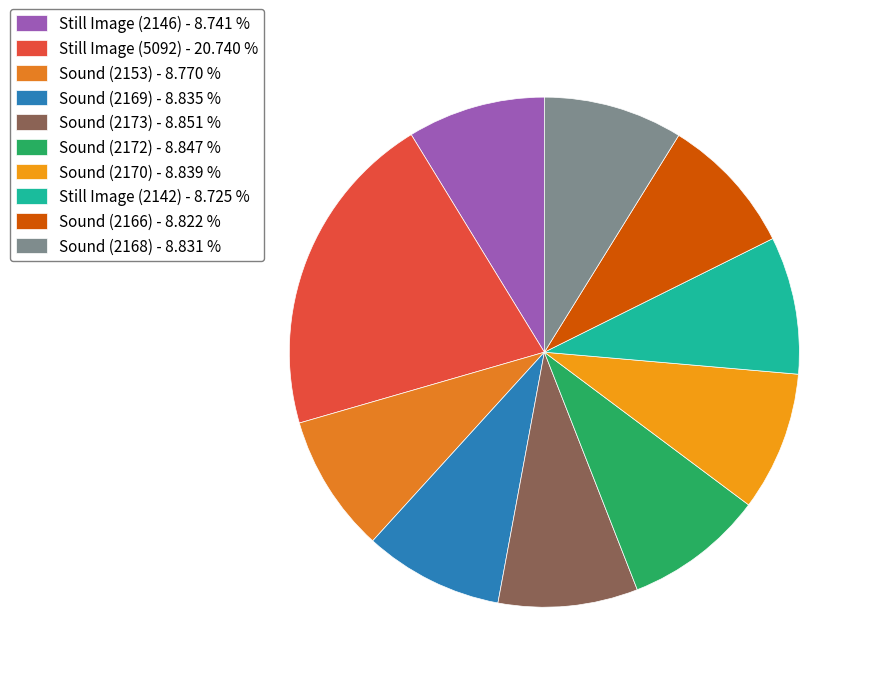

True or false: Sound (2169) accounts for 16% of the total.

False